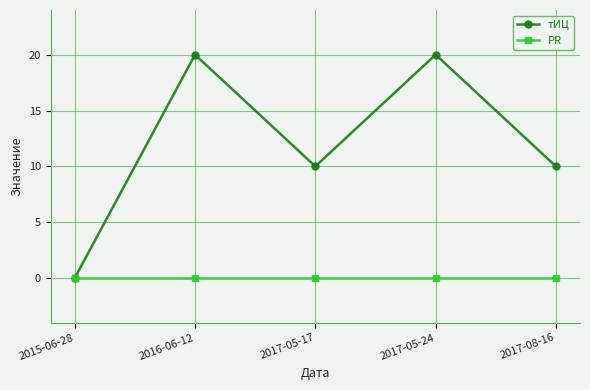

What is the highest value of the тИЦ series?

20